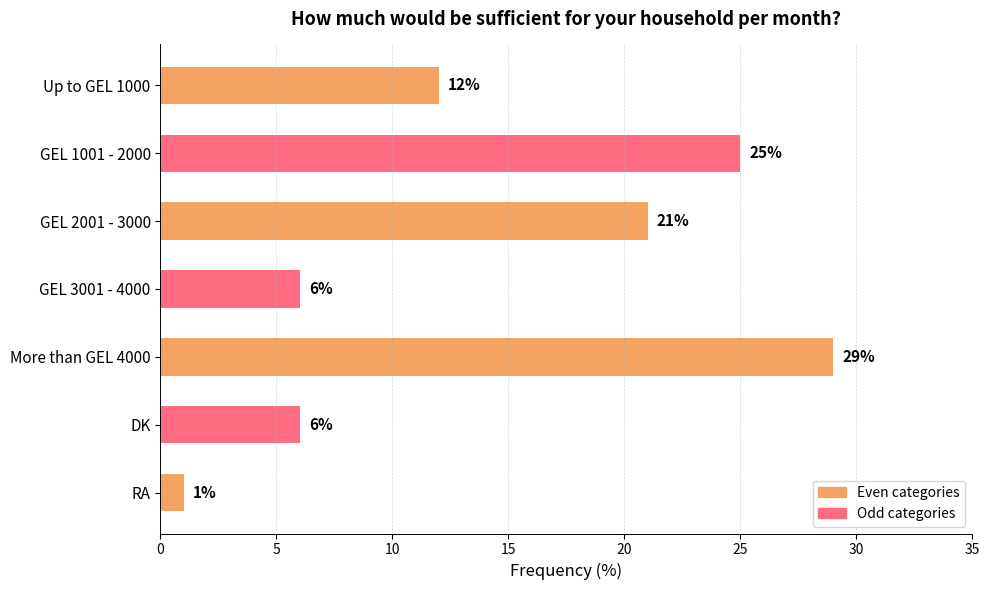

Between DK and Up to GEL 1000, which is larger?

Up to GEL 1000